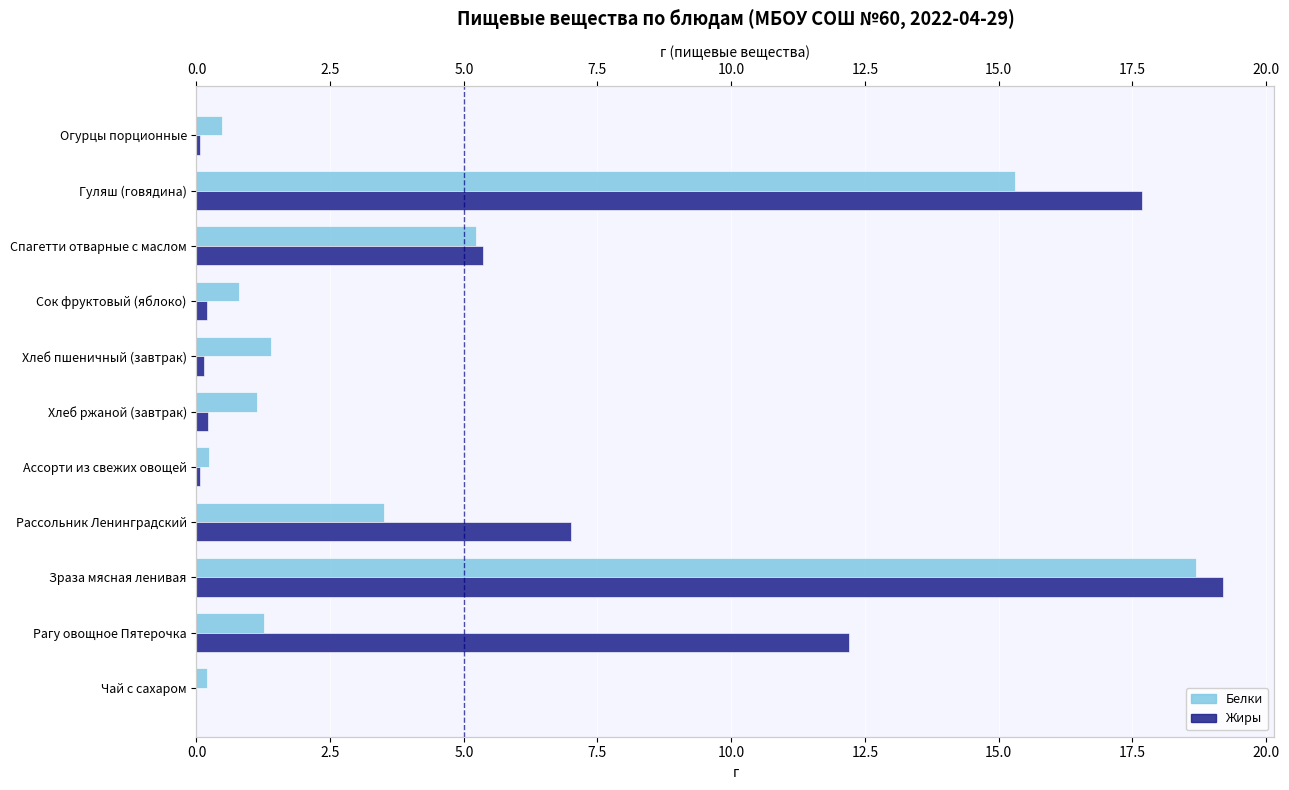

Which has a higher value, Гуляш (говядина) or Зраза мясная ленивая?

Зраза мясная ленивая